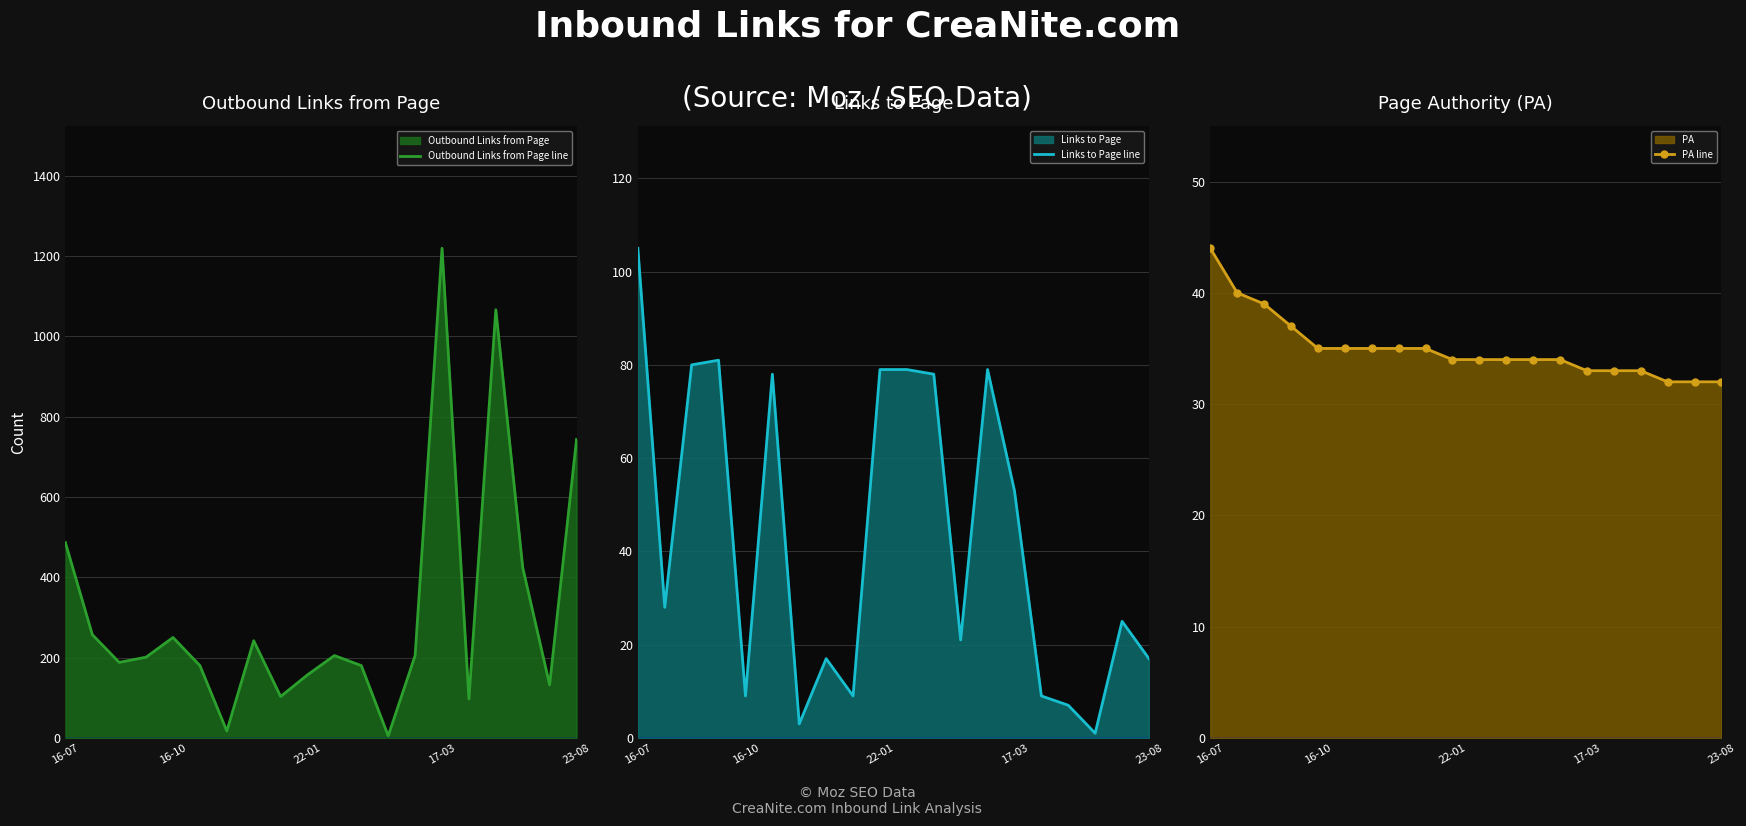

True or false: PA line has more than 0 interior local peaks.

False